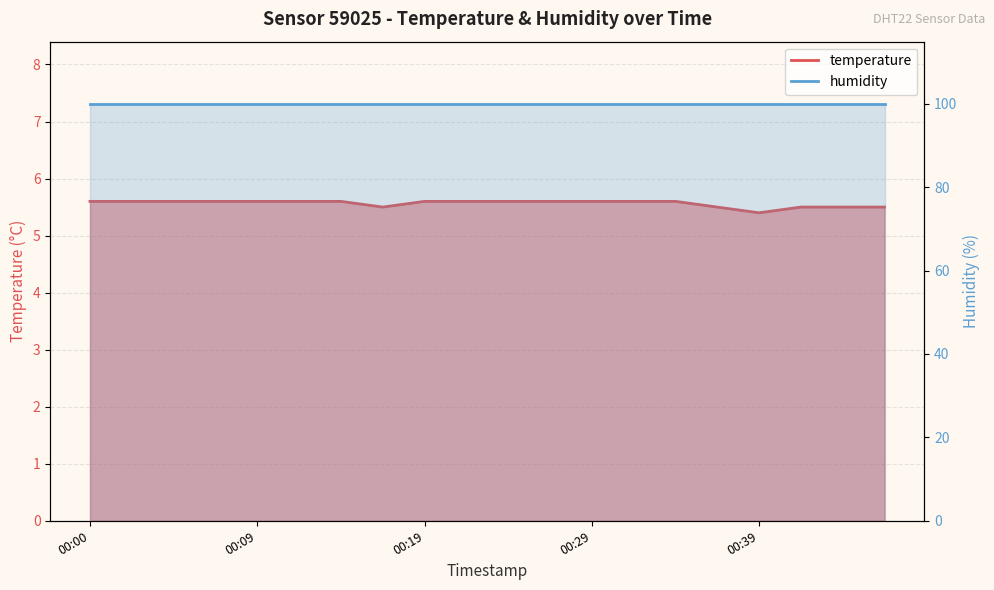

Rank the categories by value from highest to lowest.

00:00, 00:02, 00:04, 00:07, 00:09, 00:12, 00:14, 00:19, 00:22, 00:24, 00:27, 00:29, 00:31, 00:34, 00:17, 00:36, 00:41, 00:44, 00:46, 00:39